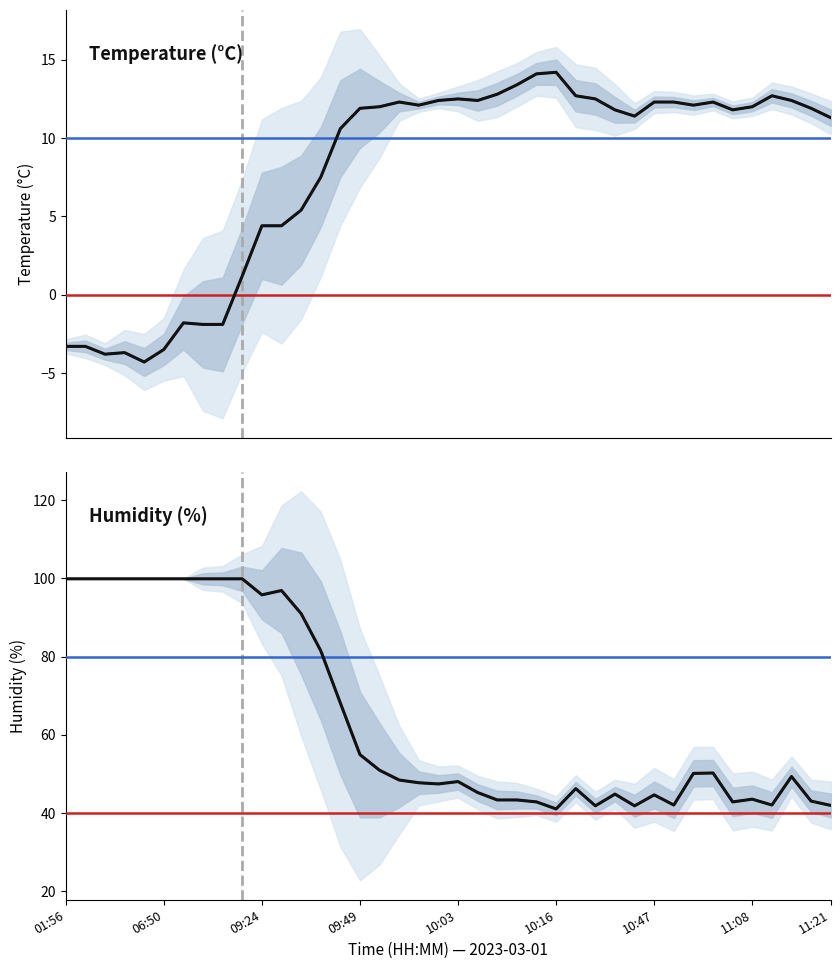

True or false: temperature (raw) has a value of -1.1 at 09:49.

False